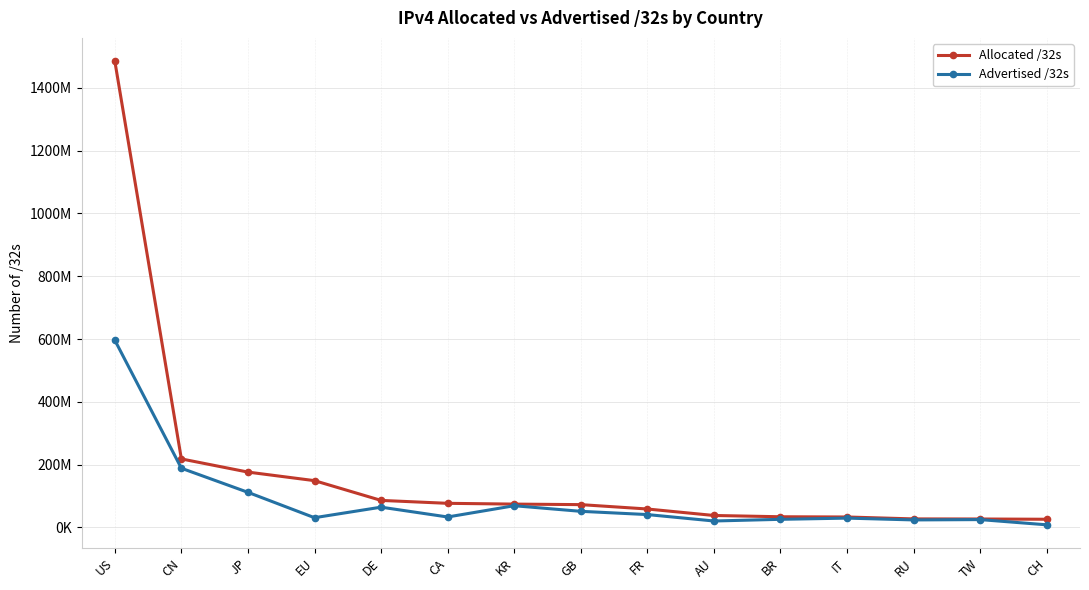

What is the label of the 2nd point from the right?

TW